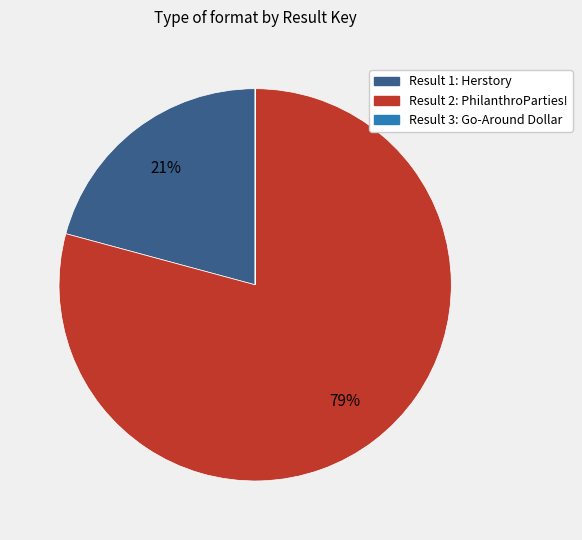

To the nearest percent, what is the average slice percentage?

33%